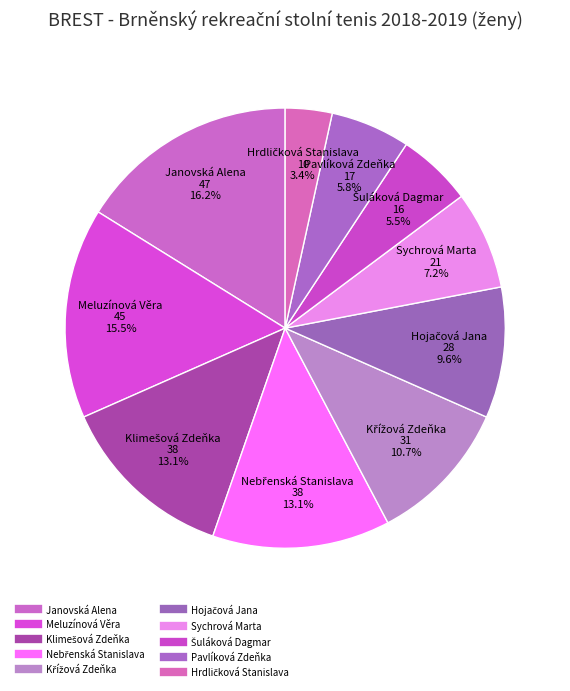

To the nearest percent, what portion does Meluzínová Věra represent?

15%